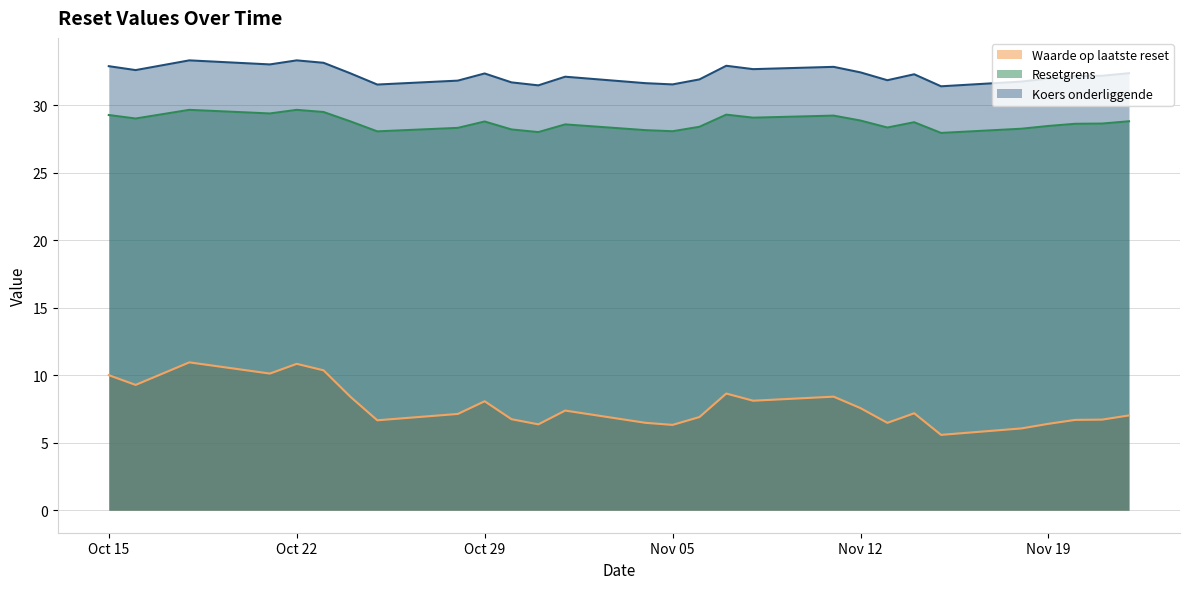

Rank the series by their maximum value, from lowest to highest.

Waarde op laatste reset, Resetgrens, Koers onderliggende